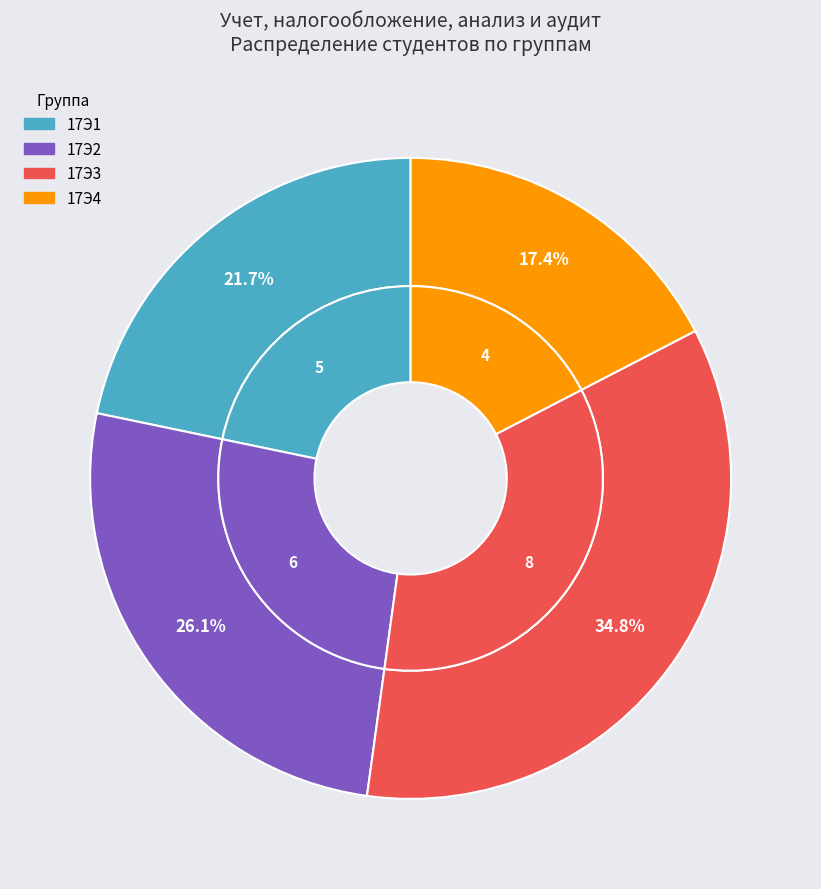

What percentage is the 17Э1 slice, to the nearest percent?

22%